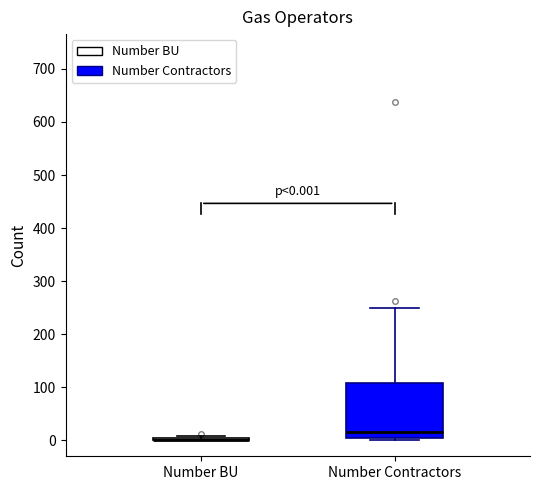

Which box is the tallest, from its lower edge to its upper edge?

Number Contractors